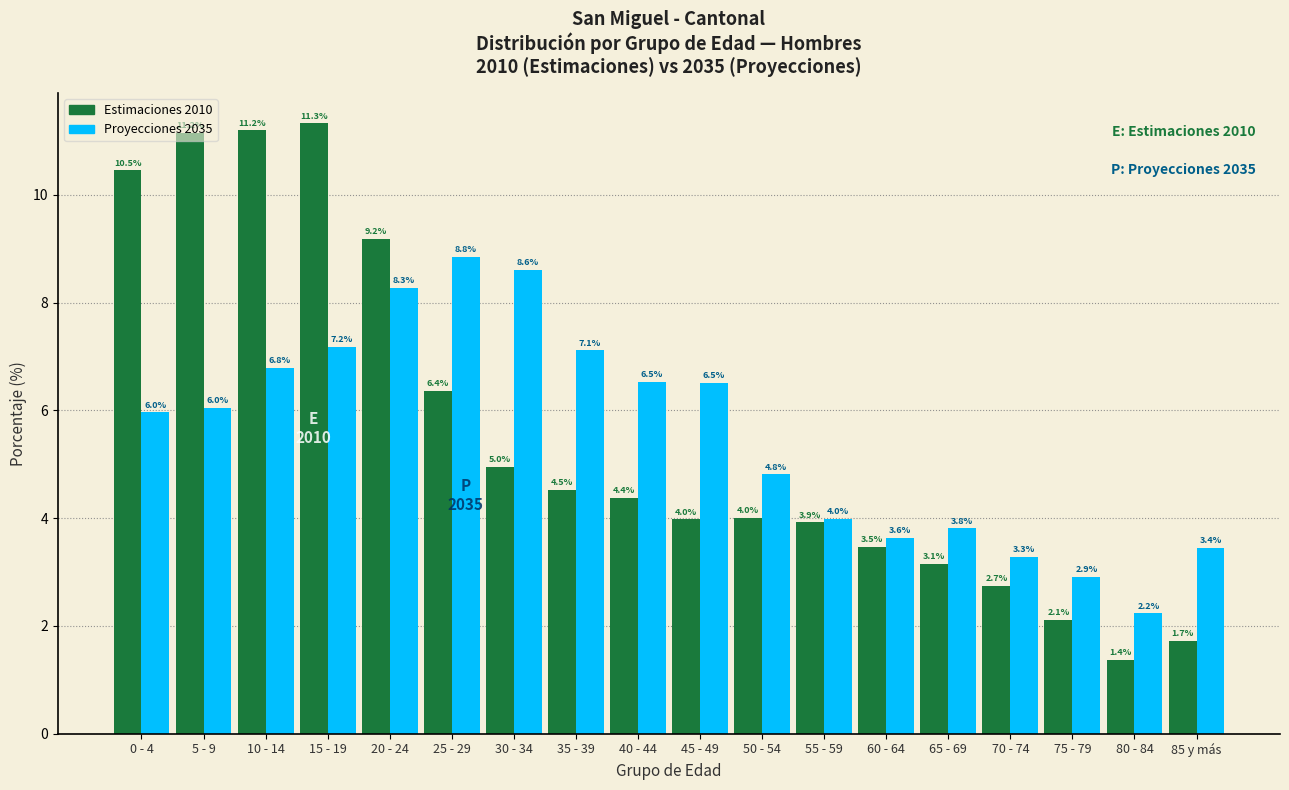

What is the difference between the maximum and minimum values in the Proyecciones 2035 series?

6.6